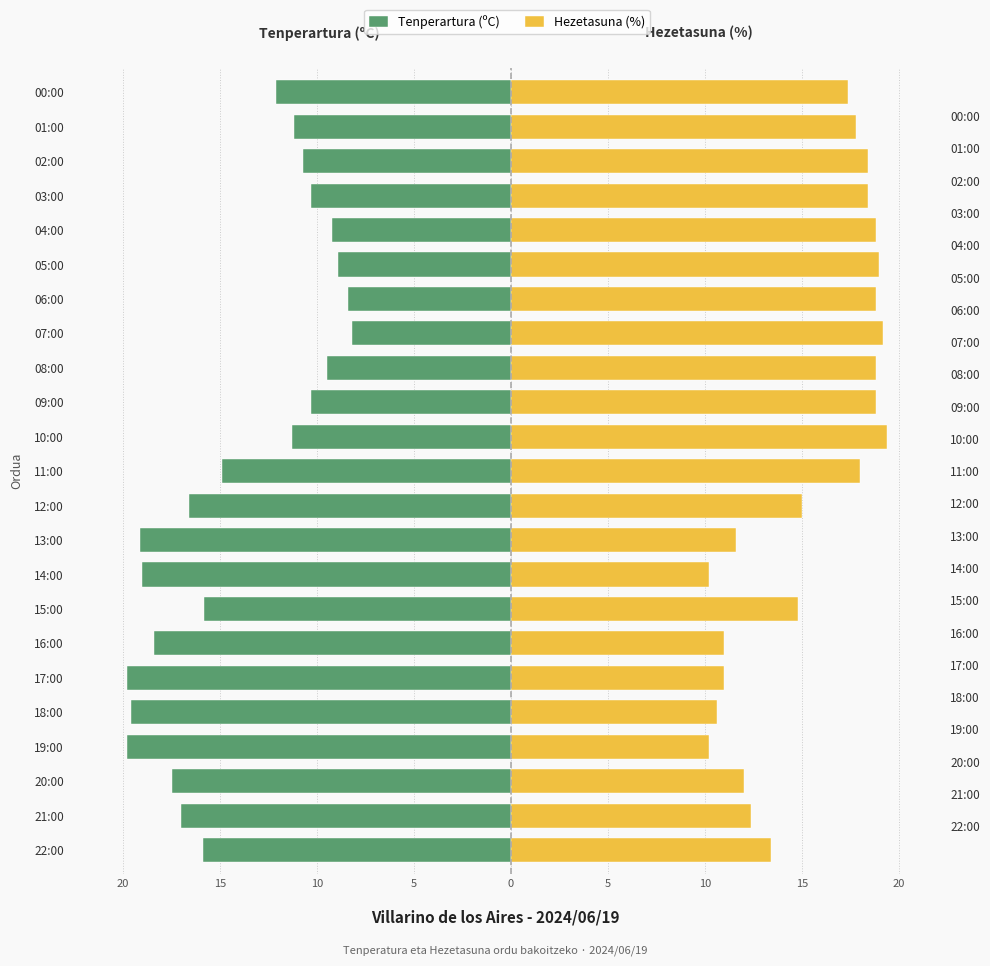

What is the difference between the second highest and second lowest values in the Tenperartura (ºC) series?

11.4